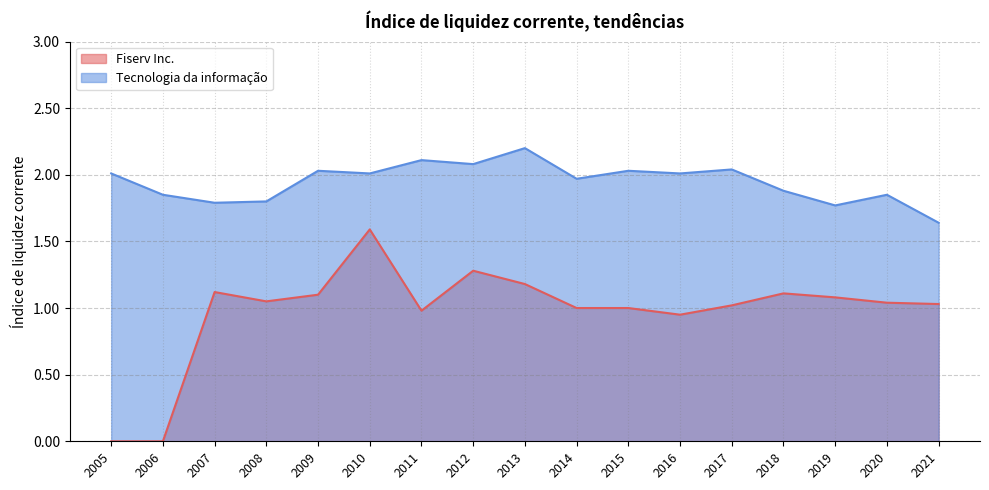

Rank the categories by Fiserv Inc. value from lowest to highest.

2006, 2005, 2016, 2011, 2015, 2014, 2017, 2021, 2020, 2008, 2019, 2009, 2018, 2007, 2013, 2012, 2010